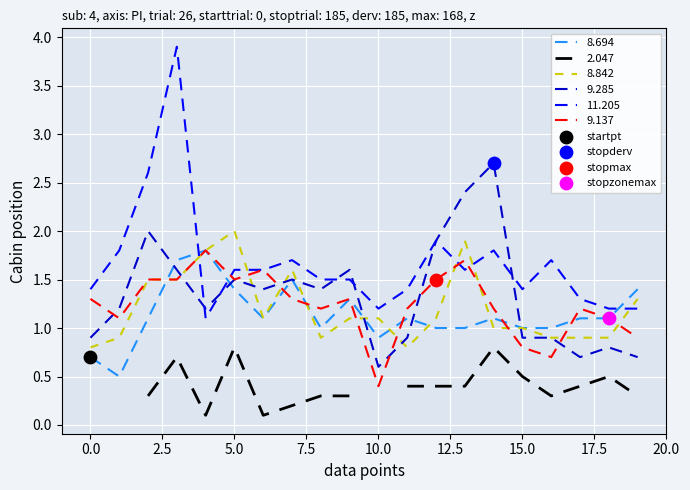

Which series contains the highest Y value?

 11.205